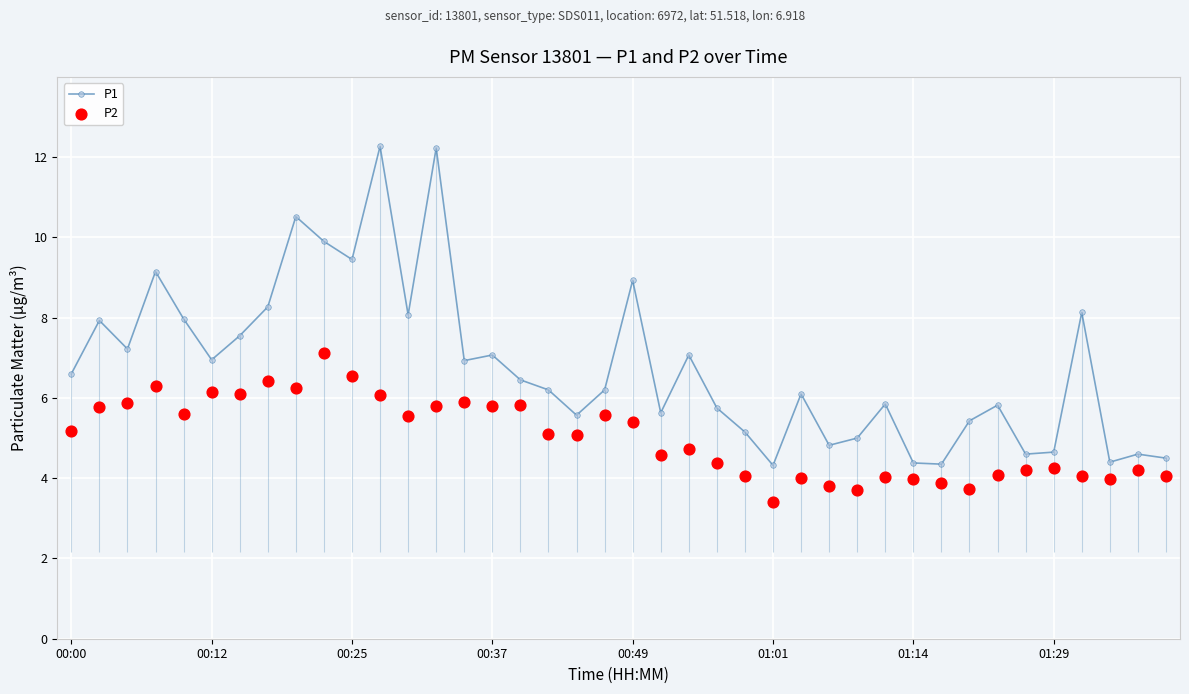

Which series has the largest total across all categories?

P1